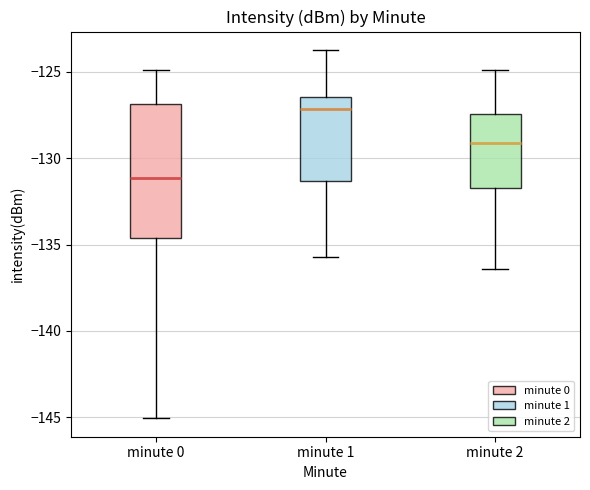

Where is the upper edge of the box for minute 2 on the y-axis? The values are not printed on the chart, so give them approximately, as read against the axis.

-127.5